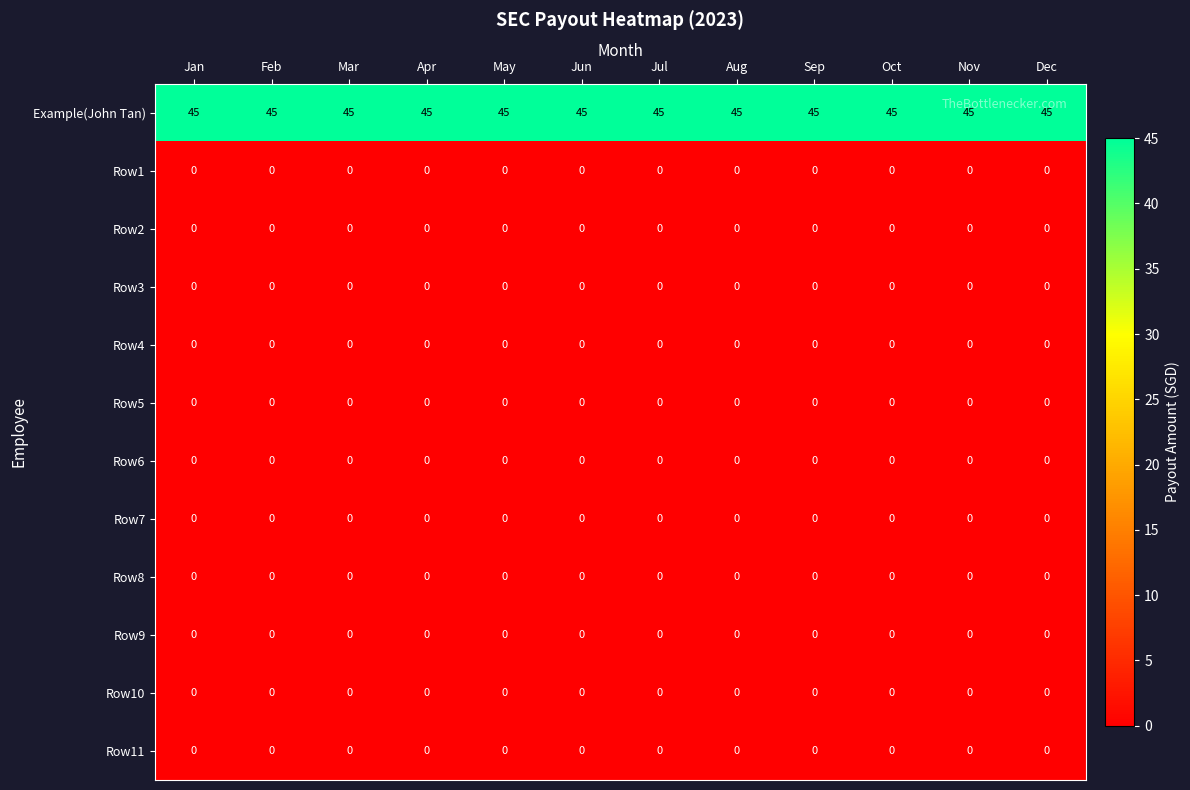

What is the average value of the Example(John Tan) series?

45